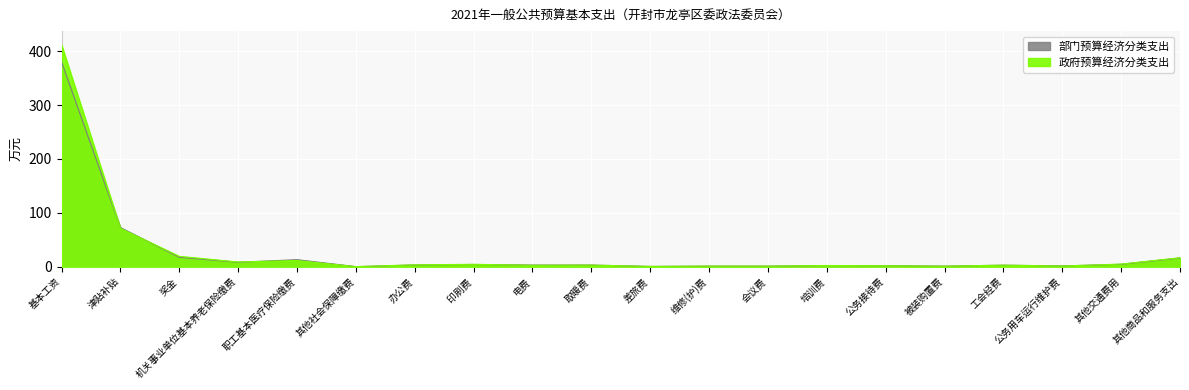

True or false: 部门预算经济分类支出 has a value of 0.4 at 会议费.

False